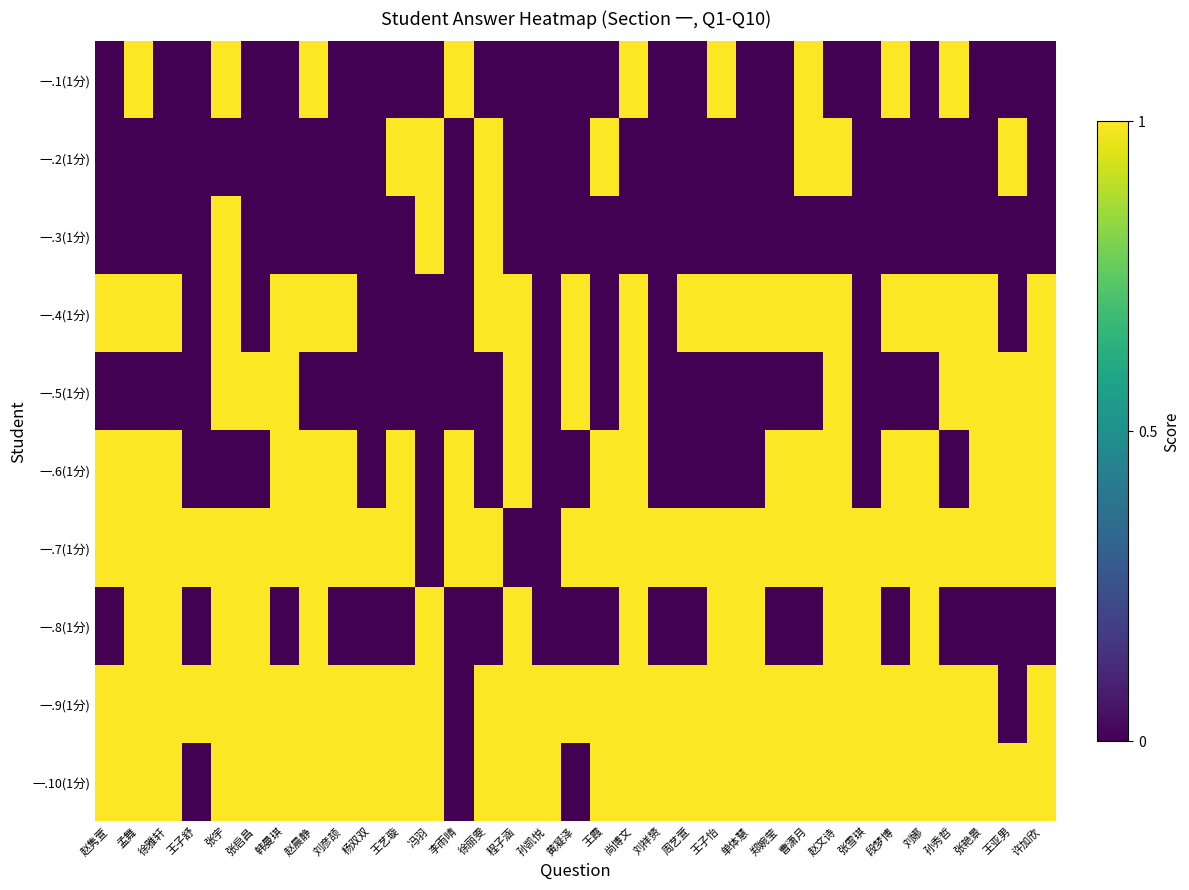

Reading right to left, list all the values displayed in this chart.

一.1(1分): 许加欣=0	王亚男=0	张艳景=0	孙秀哲=1	刘娜=0	段梦博=1	张雪琪=0	赵文诗=0	曹潇月=1	郑婉莹=0	单体慧=0	王子怡=1	周艺萱=0	刘祥赟=0	尚博文=1	王霞=0	黄凝泽=0	孙凯悦=0	程子涵=0	徐丽雯=0	李雨晴=1	冯羽=0	王艺璇=0	杨双双=0	刘彦颉=0	赵晨静=1	韩曼琪=0	张启昌=0	张宇=1	王子舒=0	徐雅轩=0	孟舞=1	赵隽萱=0
一.2(1分): 许加欣=0	王亚男=1	张艳景=0	孙秀哲=0	刘娜=0	段梦博=0	张雪琪=0	赵文诗=1	曹潇月=1	郑婉莹=0	单体慧=0	王子怡=0	周艺萱=0	刘祥赟=0	尚博文=0	王霞=1	黄凝泽=0	孙凯悦=0	程子涵=0	徐丽雯=1	李雨晴=0	冯羽=1	王艺璇=1	杨双双=0	刘彦颉=0	赵晨静=0	韩曼琪=0	张启昌=0	张宇=0	王子舒=0	徐雅轩=0	孟舞=0	赵隽萱=0
一.3(1分): 许加欣=0	王亚男=0	张艳景=0	孙秀哲=0	刘娜=0	段梦博=0	张雪琪=0	赵文诗=0	曹潇月=0	郑婉莹=0	单体慧=0	王子怡=0	周艺萱=0	刘祥赟=0	尚博文=0	王霞=0	黄凝泽=0	孙凯悦=0	程子涵=0	徐丽雯=1	李雨晴=0	冯羽=1	王艺璇=0	杨双双=0	刘彦颉=0	赵晨静=0	韩曼琪=0	张启昌=0	张宇=1	王子舒=0	徐雅轩=0	孟舞=0	赵隽萱=0
一.4(1分): 许加欣=1	王亚男=0	张艳景=1	孙秀哲=1	刘娜=1	段梦博=1	张雪琪=0	赵文诗=1	曹潇月=1	郑婉莹=1	单体慧=1	王子怡=1	周艺萱=1	刘祥赟=0	尚博文=1	王霞=0	黄凝泽=1	孙凯悦=0	程子涵=1	徐丽雯=1	李雨晴=0	冯羽=0	王艺璇=0	杨双双=0	刘彦颉=1	赵晨静=1	韩曼琪=1	张启昌=0	张宇=1	王子舒=0	徐雅轩=1	孟舞=1	赵隽萱=1
一.5(1分): 许加欣=1	王亚男=1	张艳景=1	孙秀哲=1	刘娜=0	段梦博=0	张雪琪=0	赵文诗=1	曹潇月=0	郑婉莹=0	单体慧=0	王子怡=0	周艺萱=0	刘祥赟=0	尚博文=1	王霞=0	黄凝泽=1	孙凯悦=0	程子涵=1	徐丽雯=0	李雨晴=0	冯羽=0	王艺璇=0	杨双双=0	刘彦颉=0	赵晨静=0	韩曼琪=1	张启昌=1	张宇=1	王子舒=0	徐雅轩=0	孟舞=0	赵隽萱=0
一.6(1分): 许加欣=1	王亚男=1	张艳景=1	孙秀哲=0	刘娜=1	段梦博=1	张雪琪=0	赵文诗=1	曹潇月=1	郑婉莹=1	单体慧=0	王子怡=0	周艺萱=0	刘祥赟=0	尚博文=1	王霞=1	黄凝泽=0	孙凯悦=0	程子涵=1	徐丽雯=0	李雨晴=1	冯羽=0	王艺璇=1	杨双双=0	刘彦颉=1	赵晨静=1	韩曼琪=1	张启昌=0	张宇=0	王子舒=0	徐雅轩=1	孟舞=1	赵隽萱=1
一.7(1分): 许加欣=1	王亚男=1	张艳景=1	孙秀哲=1	刘娜=1	段梦博=1	张雪琪=1	赵文诗=1	曹潇月=1	郑婉莹=1	单体慧=1	王子怡=1	周艺萱=1	刘祥赟=1	尚博文=1	王霞=1	黄凝泽=1	孙凯悦=0	程子涵=0	徐丽雯=1	李雨晴=1	冯羽=0	王艺璇=1	杨双双=1	刘彦颉=1	赵晨静=1	韩曼琪=1	张启昌=1	张宇=1	王子舒=1	徐雅轩=1	孟舞=1	赵隽萱=1
一.8(1分): 许加欣=0	王亚男=0	张艳景=0	孙秀哲=0	刘娜=1	段梦博=0	张雪琪=1	赵文诗=1	曹潇月=0	郑婉莹=0	单体慧=1	王子怡=1	周艺萱=0	刘祥赟=0	尚博文=1	王霞=0	黄凝泽=0	孙凯悦=0	程子涵=1	徐丽雯=0	李雨晴=0	冯羽=1	王艺璇=0	杨双双=0	刘彦颉=0	赵晨静=1	韩曼琪=0	张启昌=1	张宇=1	王子舒=0	徐雅轩=1	孟舞=1	赵隽萱=0
一.9(1分): 许加欣=1	王亚男=0	张艳景=1	孙秀哲=1	刘娜=1	段梦博=1	张雪琪=1	赵文诗=1	曹潇月=1	郑婉莹=1	单体慧=1	王子怡=1	周艺萱=1	刘祥赟=1	尚博文=1	王霞=1	黄凝泽=1	孙凯悦=1	程子涵=1	徐丽雯=1	李雨晴=0	冯羽=1	王艺璇=1	杨双双=1	刘彦颉=1	赵晨静=1	韩曼琪=1	张启昌=1	张宇=1	王子舒=1	徐雅轩=1	孟舞=1	赵隽萱=1
一.10(1分): 许加欣=1	王亚男=1	张艳景=1	孙秀哲=1	刘娜=1	段梦博=1	张雪琪=1	赵文诗=1	曹潇月=1	郑婉莹=1	单体慧=1	王子怡=1	周艺萱=1	刘祥赟=1	尚博文=1	王霞=1	黄凝泽=0	孙凯悦=1	程子涵=1	徐丽雯=1	李雨晴=0	冯羽=1	王艺璇=1	杨双双=1	刘彦颉=1	赵晨静=1	韩曼琪=1	张启昌=1	张宇=1	王子舒=0	徐雅轩=1	孟舞=1	赵隽萱=1